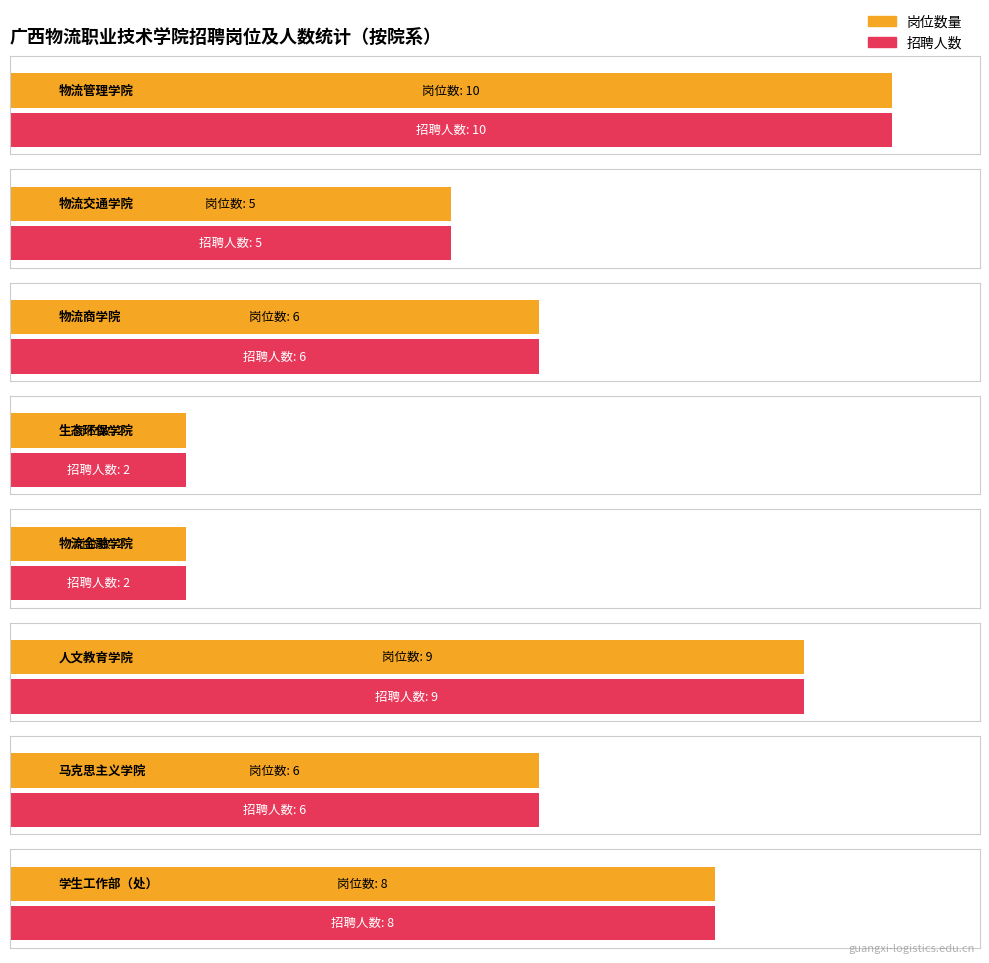

The chart shows a value of 2 at 环境工程实训指导教师. True or false?

False